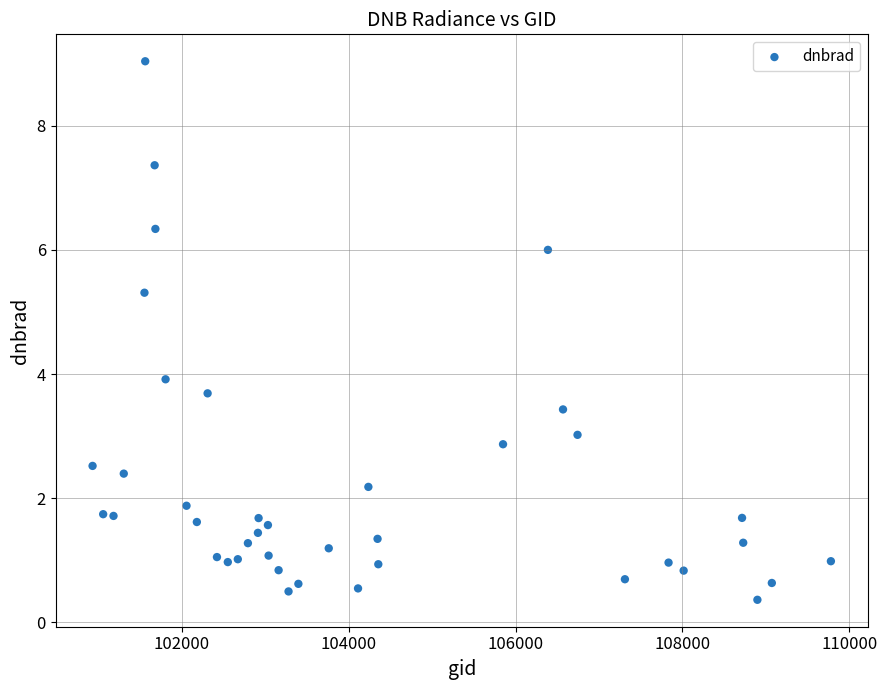

What is the range of X values (max minus min)?

8850.0